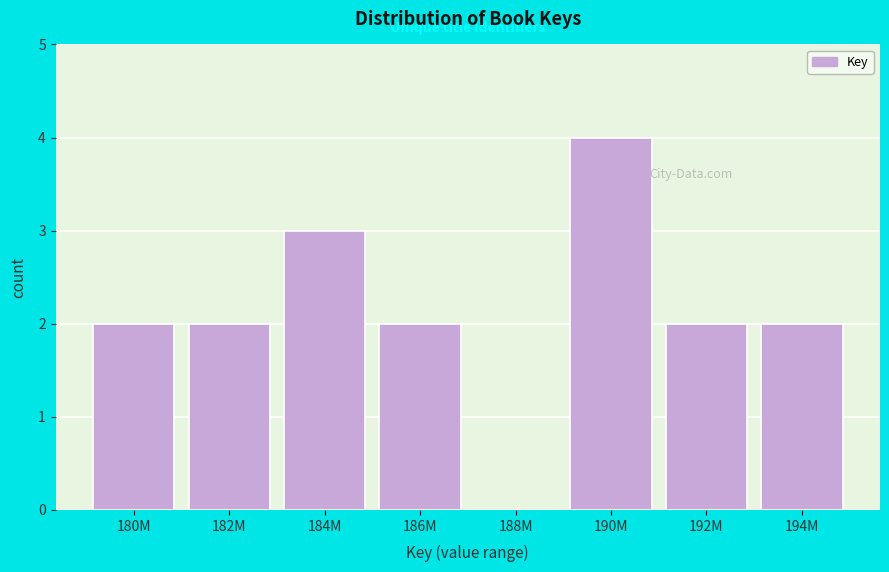

Reading left to right, transcribe all the data shown in this chart.

180M=2	182M=2	184M=3	186M=2	188M=0	190M=4	192M=2	194M=2